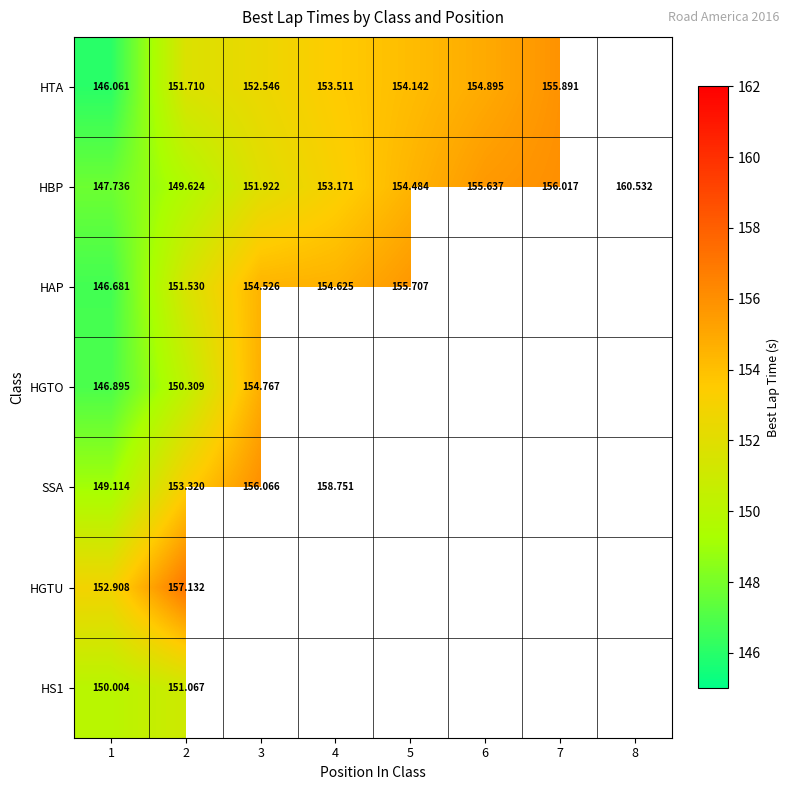

Between 4 and 2, which is larger?

4